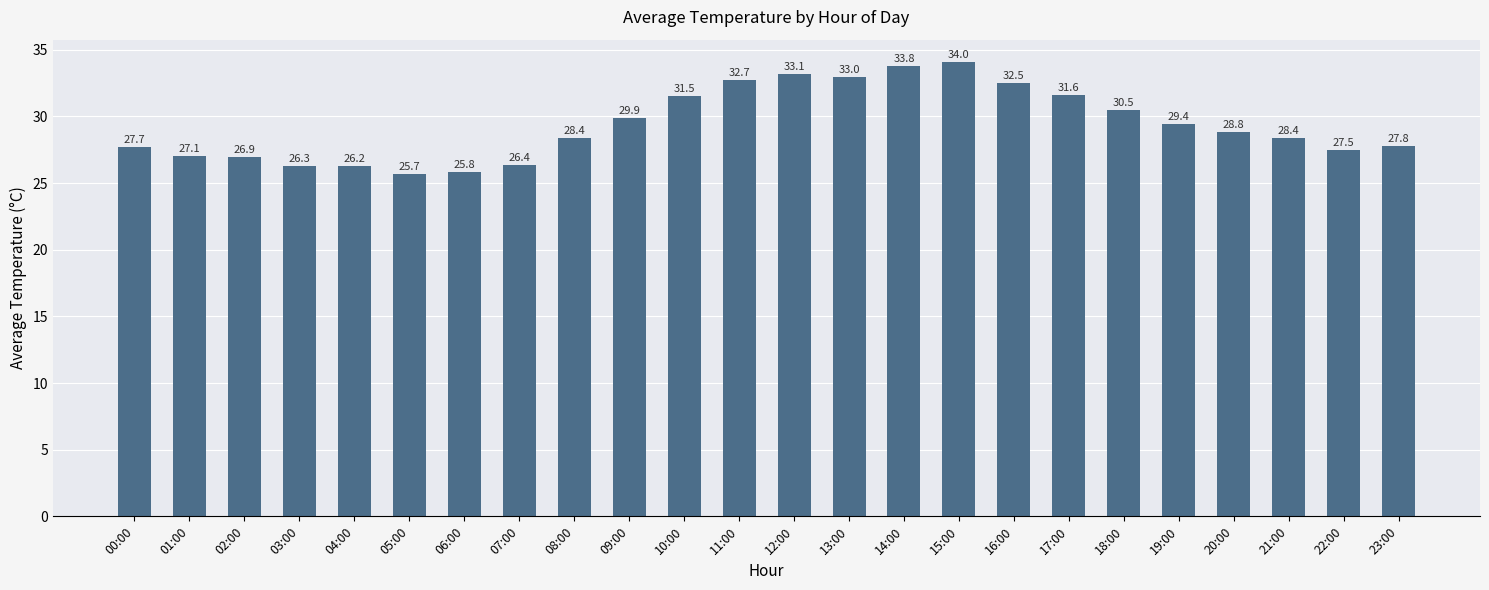

Is it true that the value at 14:00 is 23.6?

False